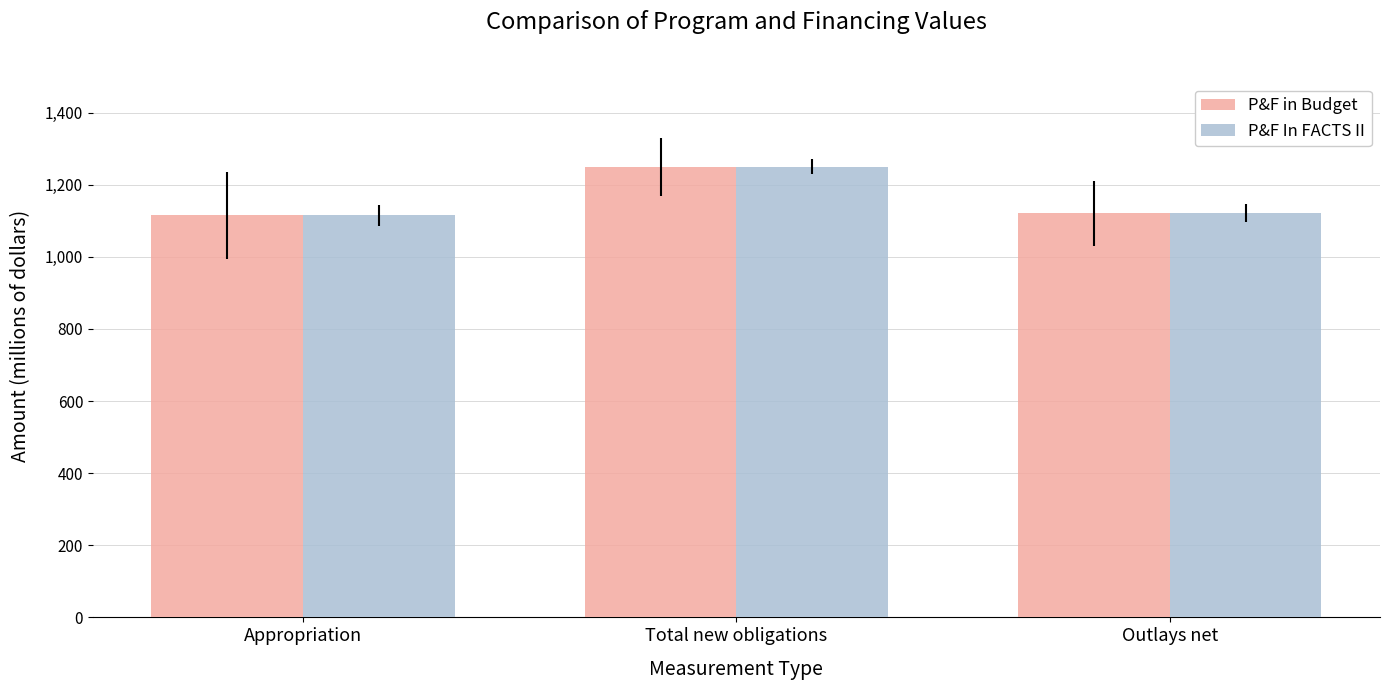

What is the minimum value for P&F in Budget?

1115